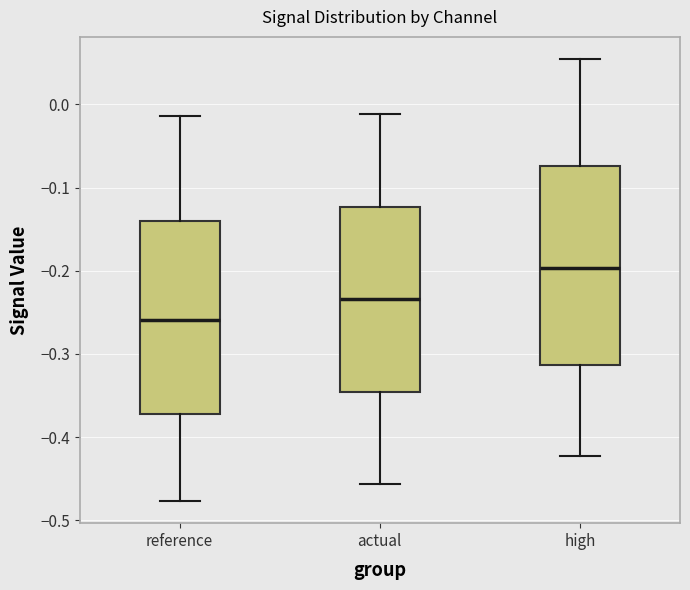

Where is the upper edge of the box for actual on the y-axis? The values are not printed on the chart, so give them approximately, as read against the axis.

-0.12